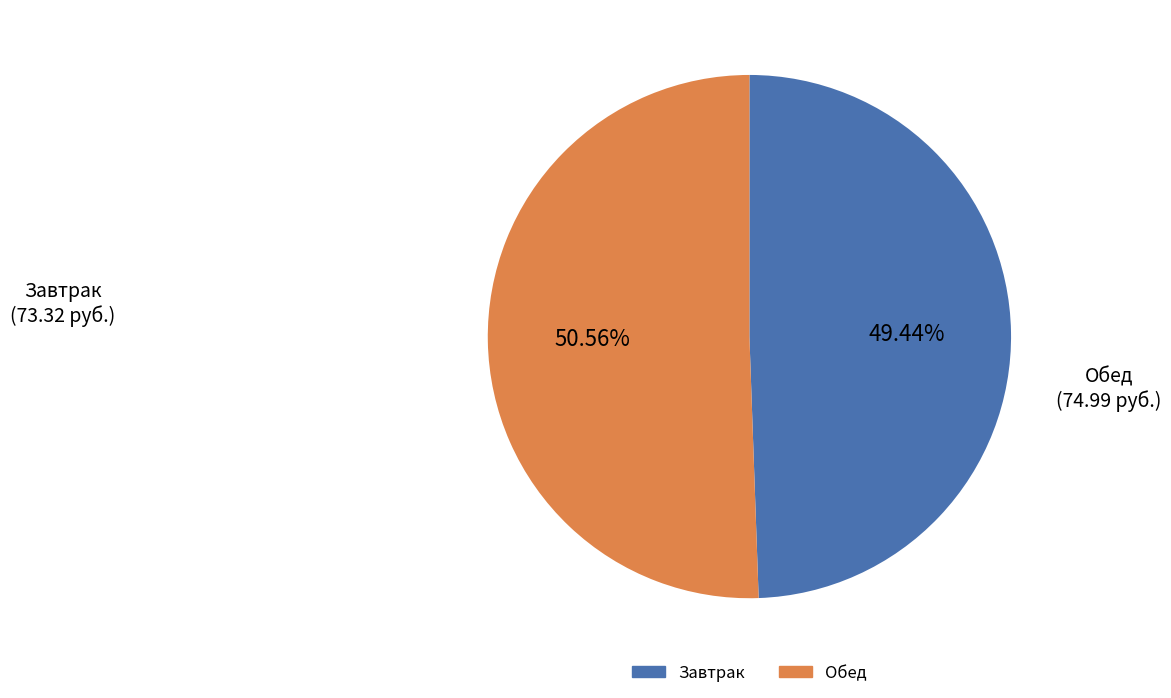

Does any single category account for the majority?

Yes